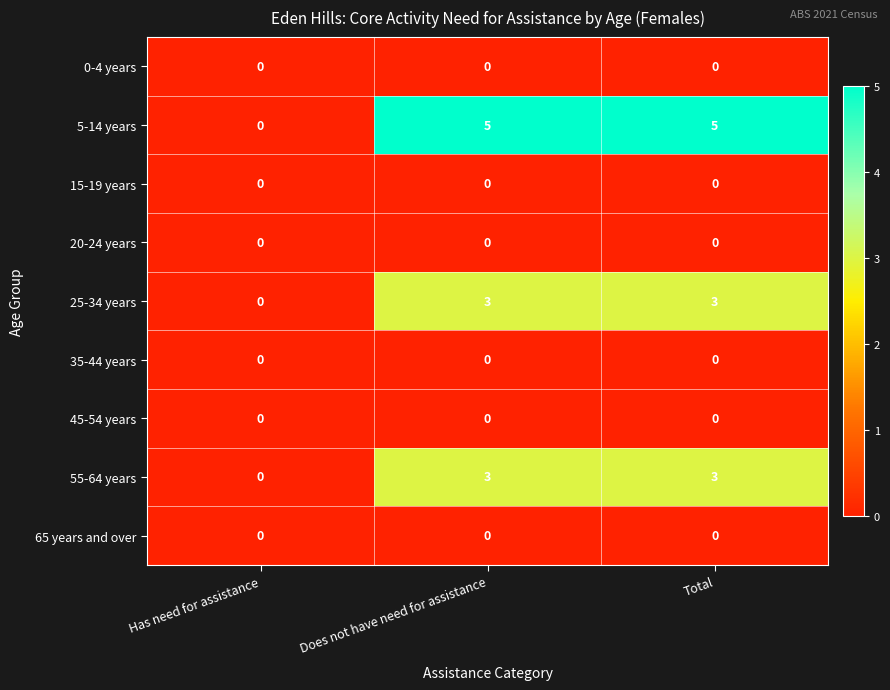

Count the 55-64 years values in the range 0 to 3.

3